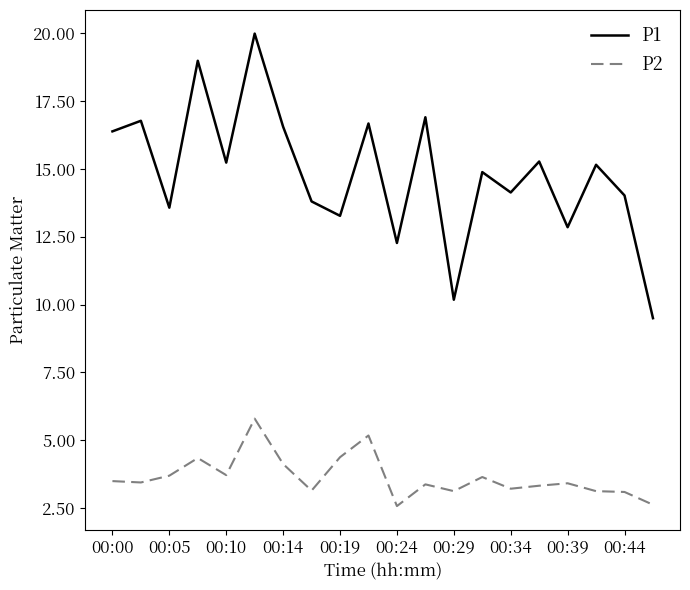

Which series has the largest total across all categories?

P1